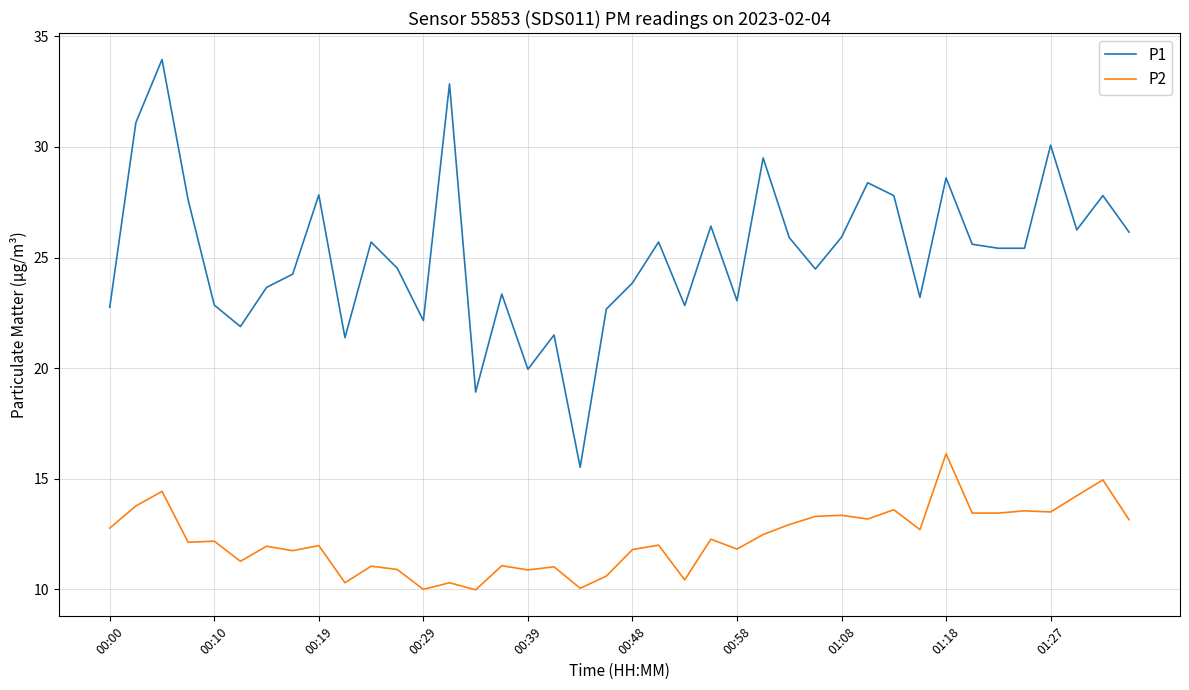

What is the difference between the maximum and minimum values in the P1 series?

18.4